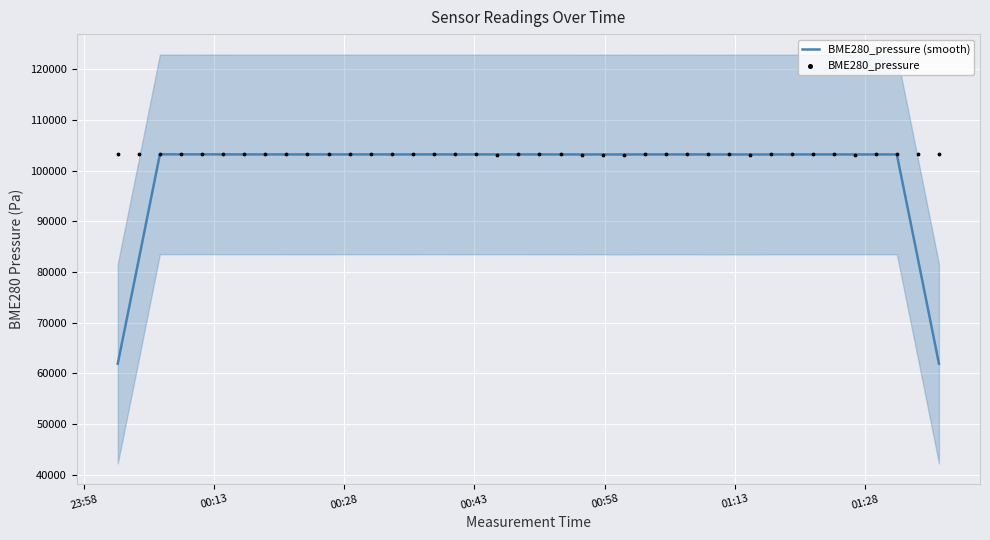

What is the highest value of the BME280_pressure (smooth) series?

103192.0